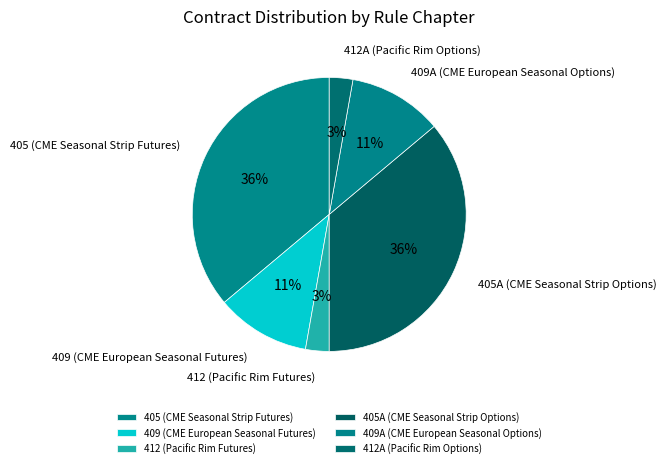

Combined, do 405A (CME Seasonal Strip Options) and 405 (CME Seasonal Strip Futures) account for over 50%?

Yes